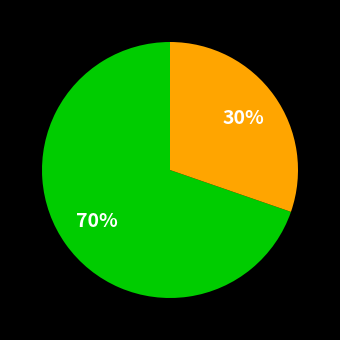

Is there a majority slice in this chart?

Yes